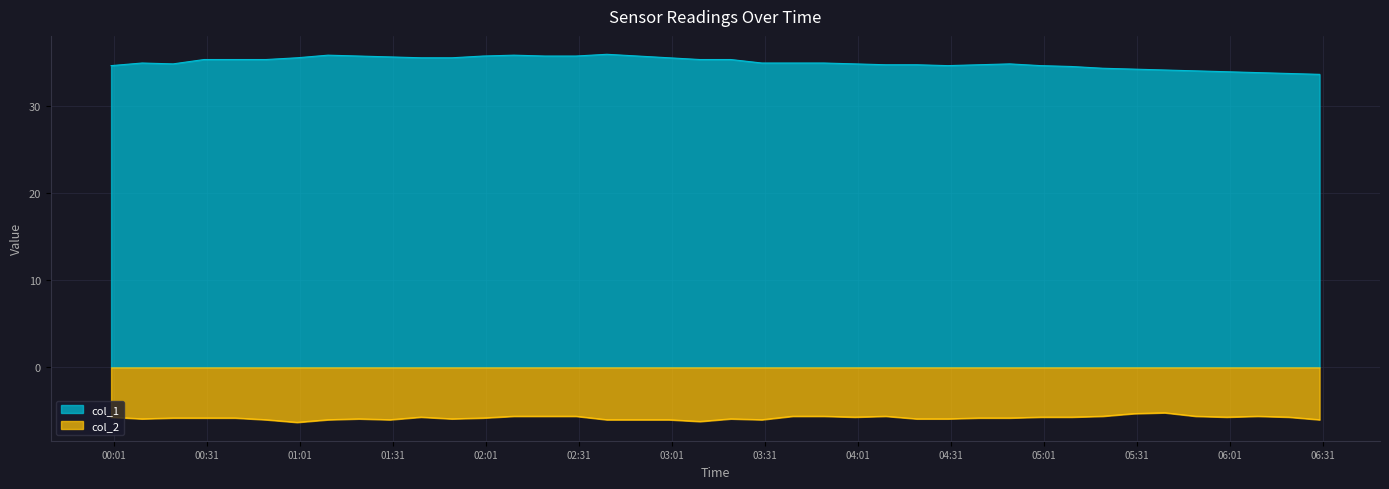

What is the difference between the maximum and minimum values in the col_1 series?

2.3